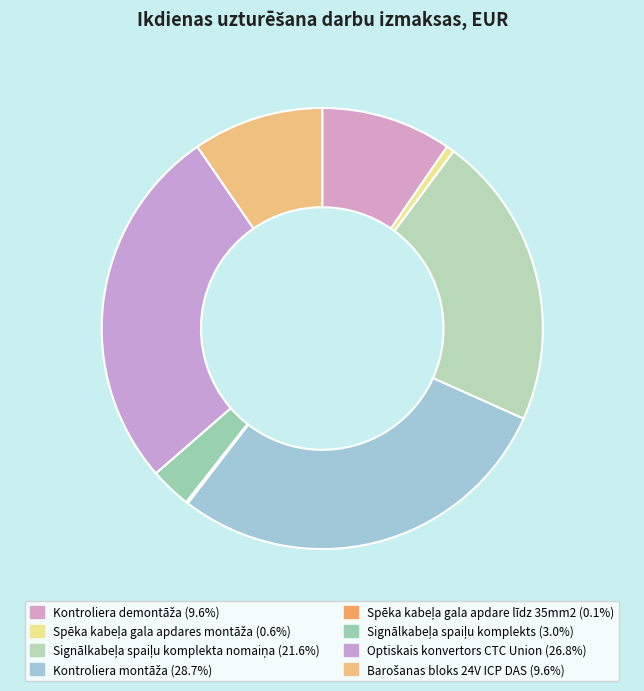

Does Kontroliera demontāža account for over 50% of the chart?

No